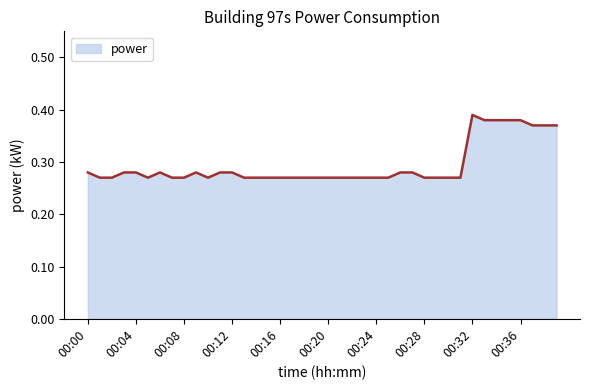

Does the chart have visible grid lines?

No